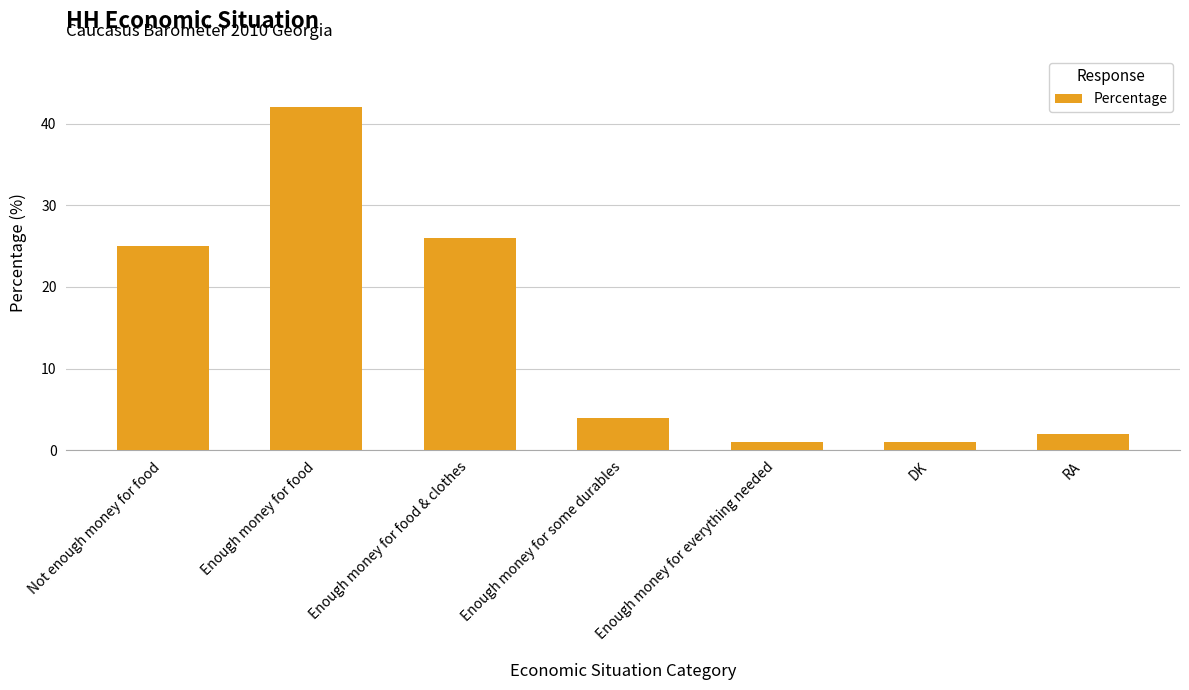

Which has a higher value, Enough money for food & clothes or Enough money for everything needed?

Enough money for food & clothes